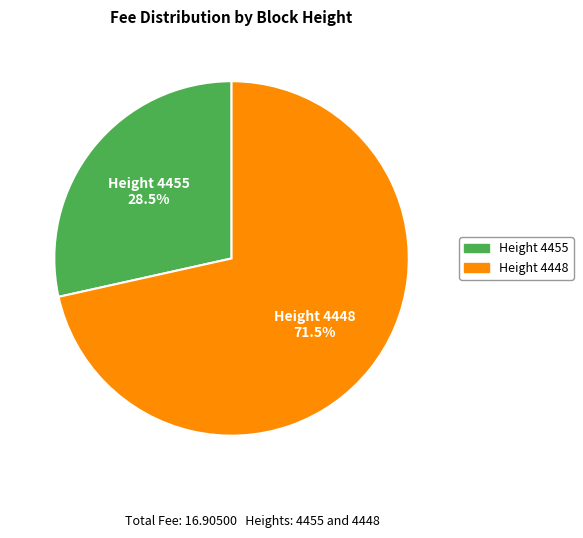

Is there a majority slice in this chart?

Yes